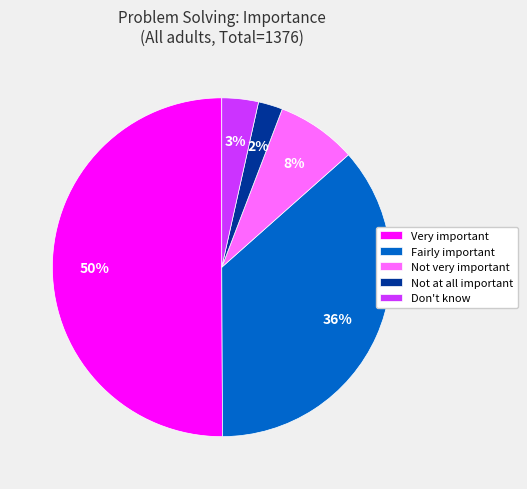

True or false: Very important accounts for 38% of the total.

False